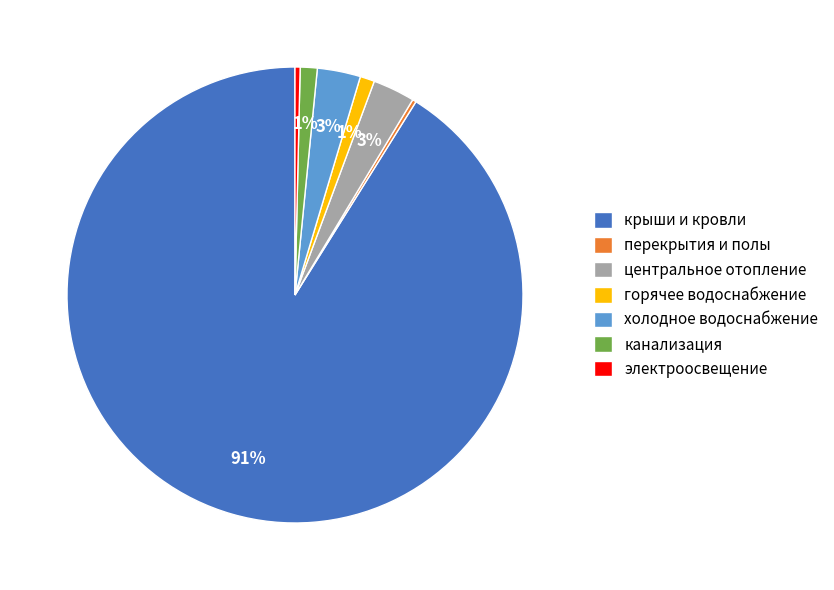

Is there any slice that represents more than half of the pie?

Yes